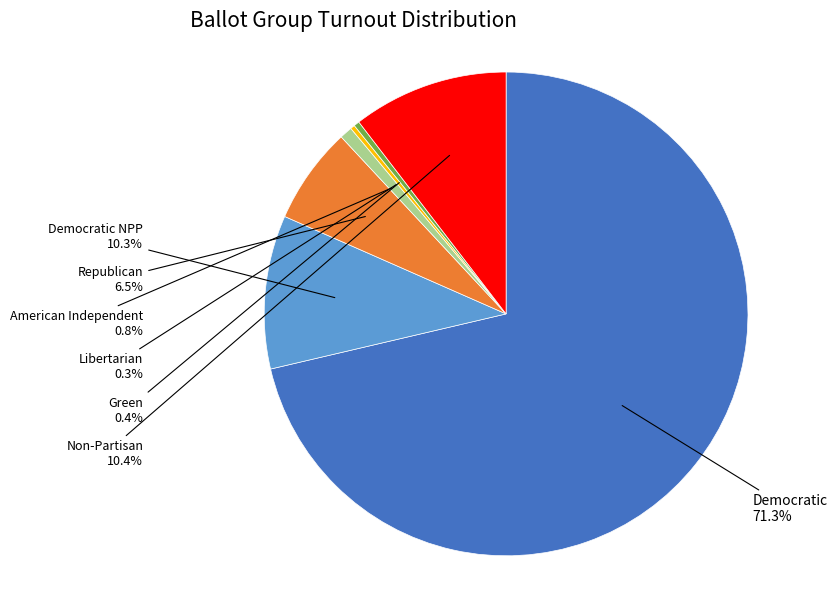

Does any single category account for the majority?

Yes